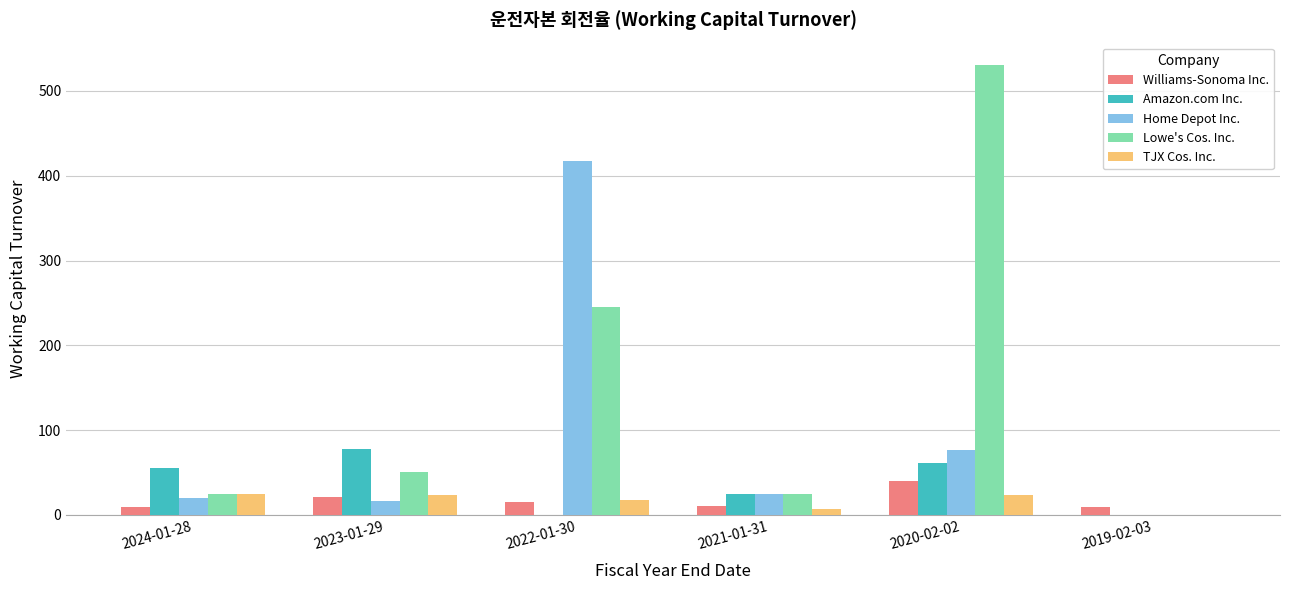

What is the sum of all Home Depot Inc. values?

555.7